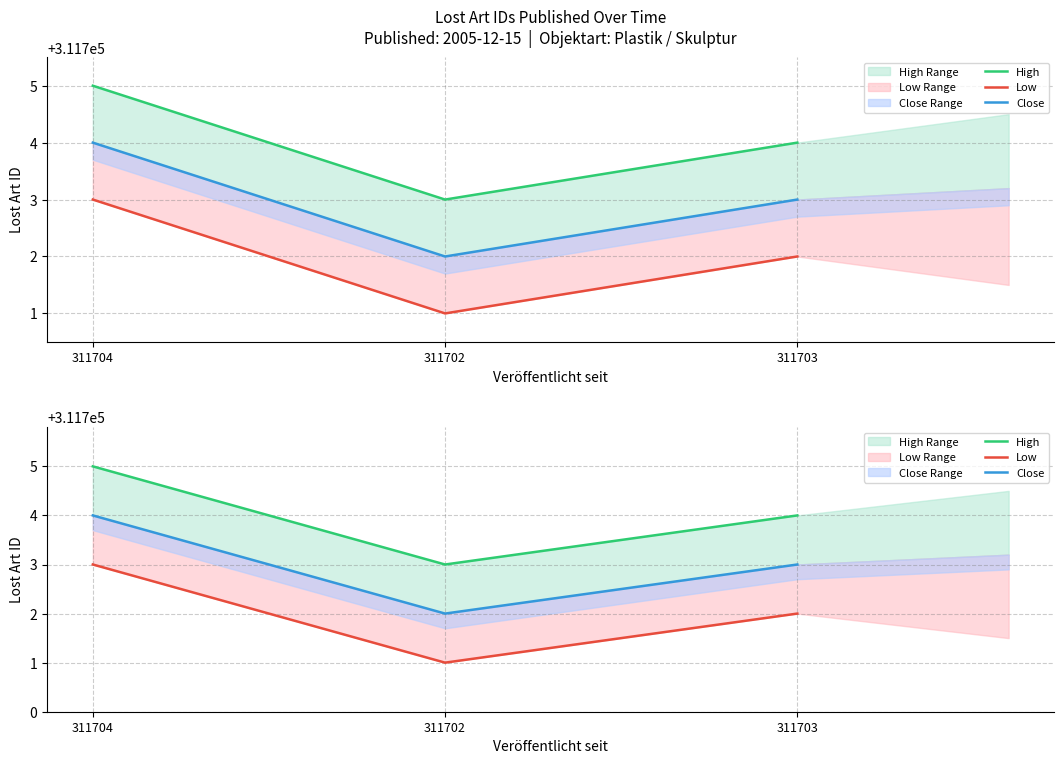

Is it true that Low equals 311703 at 311704?

True